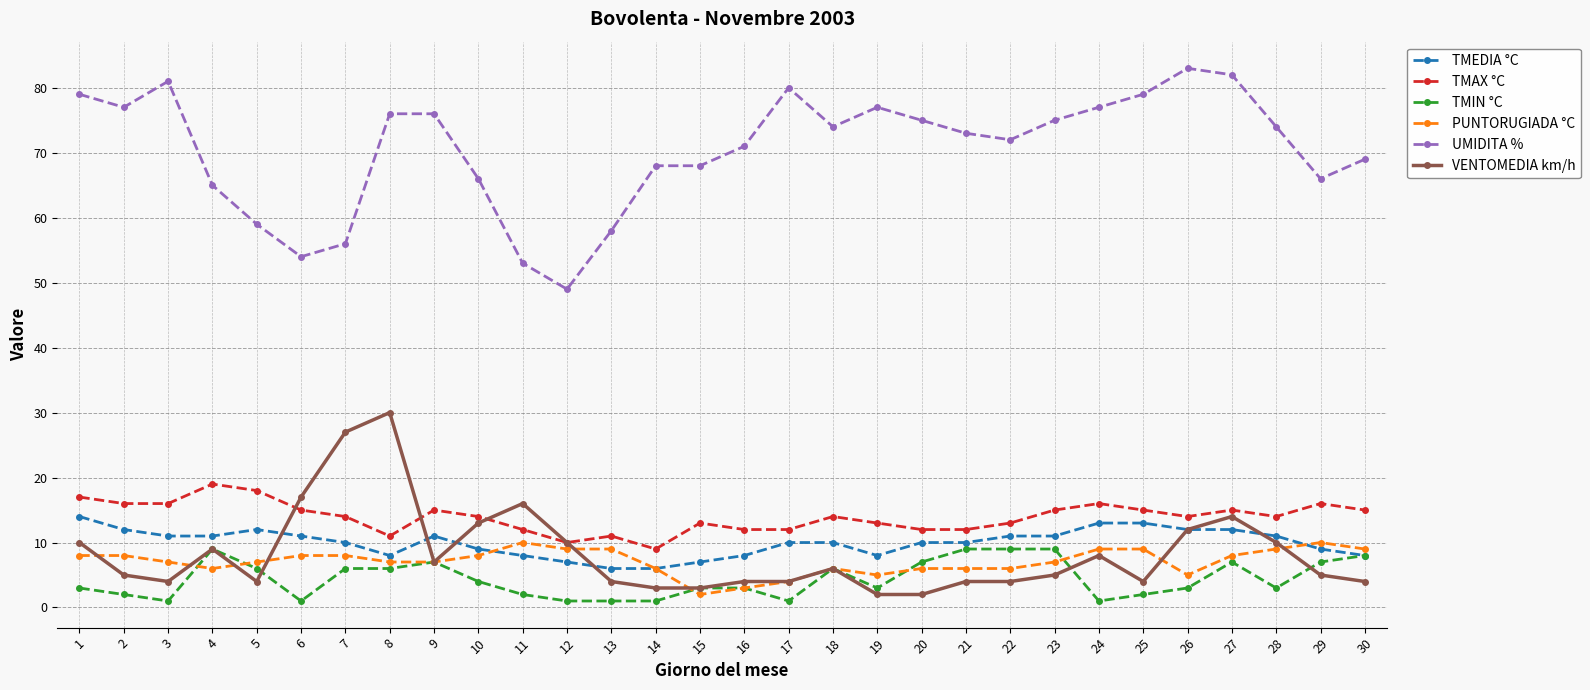

What is the lowest value of the TMIN °C series?

1